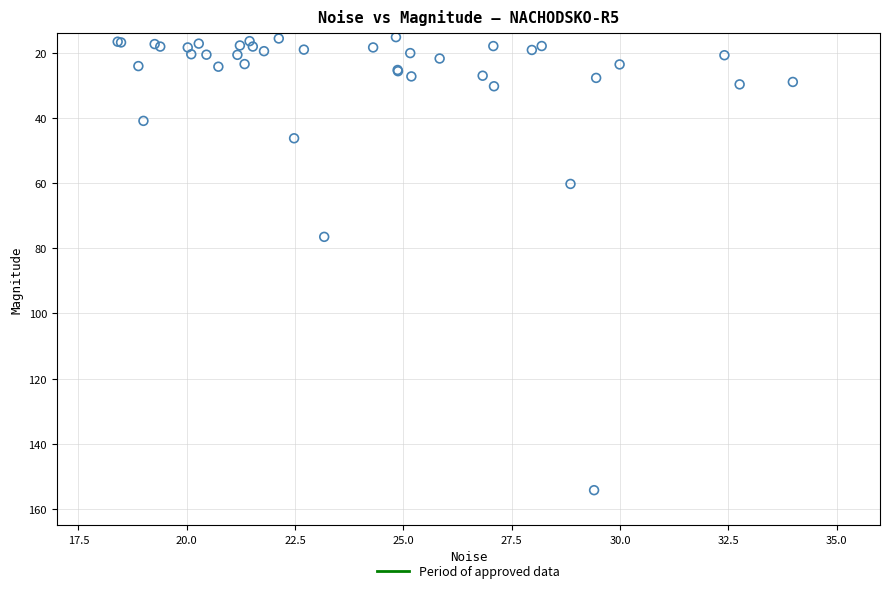

What Y value in the scatter plot is closest to 84?

76.5